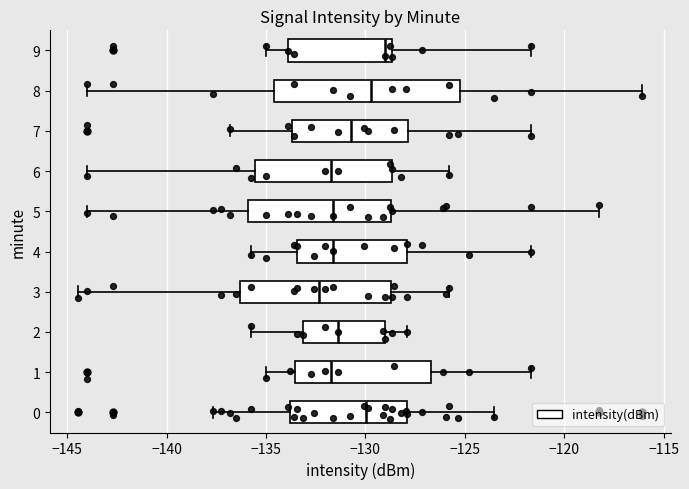

Reading bottom to top, read every box against the x-axis: the position of its median line, the range the box covers, and the ends of its whiskers. The values are not printed on the chart, so give them approximately, as read against the axis.

0: median -130.0, box -134.0 to -128.0, whiskers -137.5 to -123.5
1: median -131.5, box -133.5 to -126.5, whiskers -135.0 to -121.5
2: median -131.5, box -133.0 to -129.0, whiskers -135.5 to -128.0
3: median -132.5, box -136.5 to -128.5, whiskers -144.5 to -126.0
4: median -131.5, box -133.5 to -128.0, whiskers -135.5 to -121.5
5: median -131.5, box -136.0 to -128.5, whiskers -144.0 to -118.5
6: median -131.5, box -135.5 to -128.5, whiskers -144.0 to -126.0
7: median -130.5, box -133.5 to -128.0, whiskers -137.0 to -121.5
8: median -129.5, box -134.5 to -125.0, whiskers -144.0 to -116.0
9: median -129.0, box -134.0 to -128.5, whiskers -135.0 to -121.5